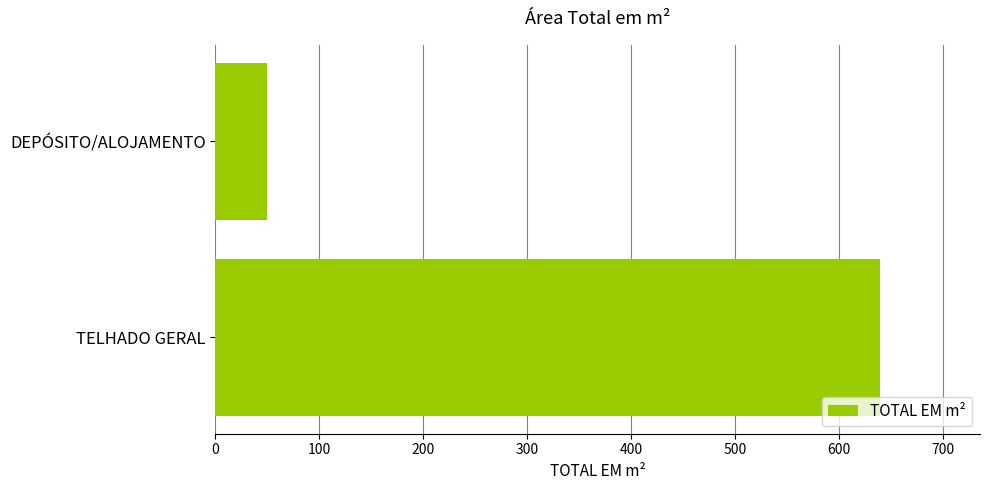

How many values are below 639?

1